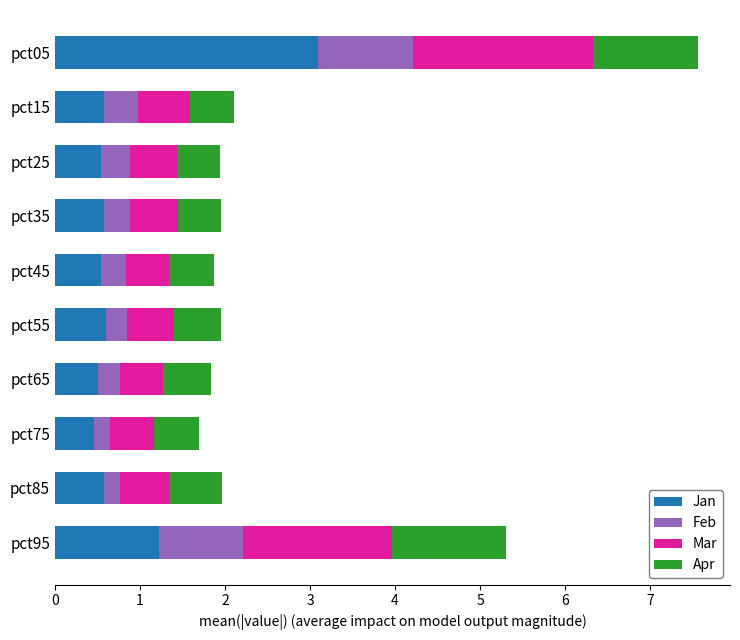

The Jan series shows 1.2 at pct95. True or false?

True